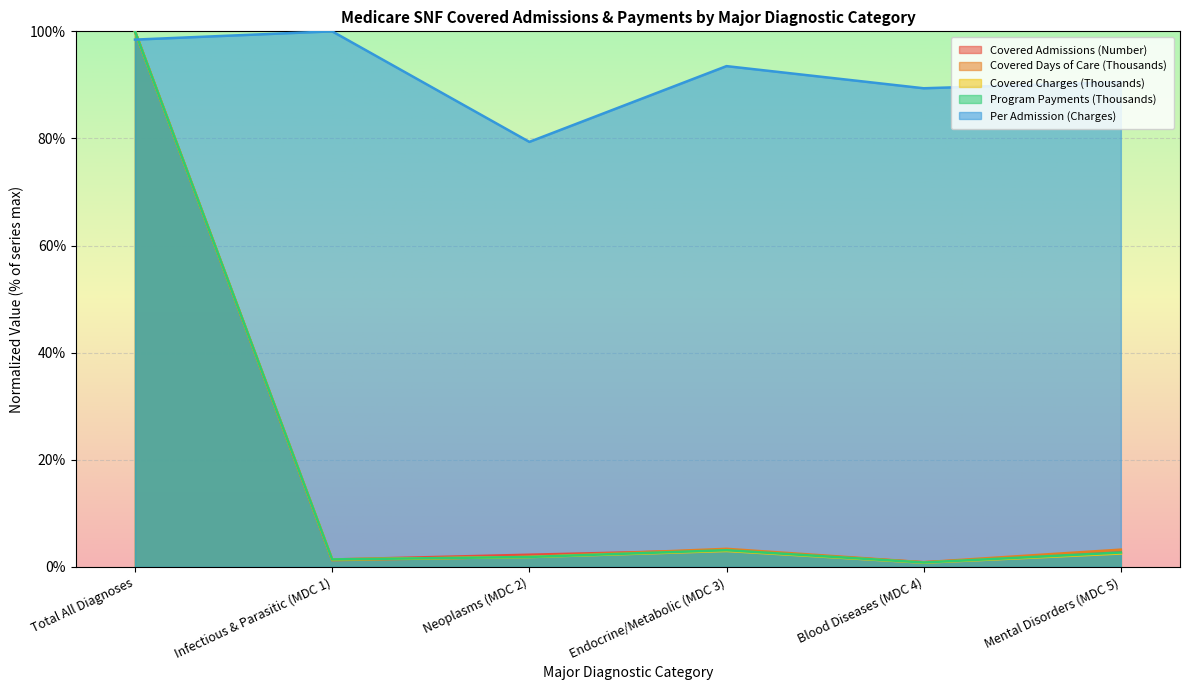

Reading left to right, list all the values displayed in this chart.

Covered Admissions (Number): 100.0	1.4	2.3	3.1	0.9	2.7
Covered Days of Care (Thousands): 100.0	1.3	1.9	3.4	0.9	3.2
Covered Charges (Thousands): 100.0	1.4	1.8	3.0	0.8	2.5
Program Payments (Thousands): 100.0	1.4	1.9	3.1	0.8	2.7
Per Admission (Charges): 98.5	100.0	79.4	93.5	89.4	90.5